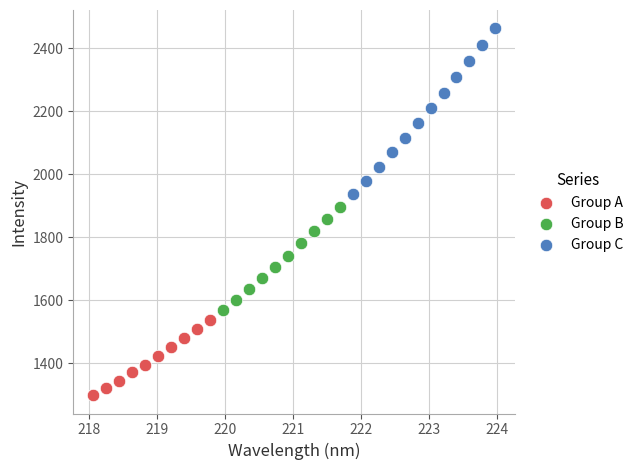

Which series has the widest spread of Y values?

Group C